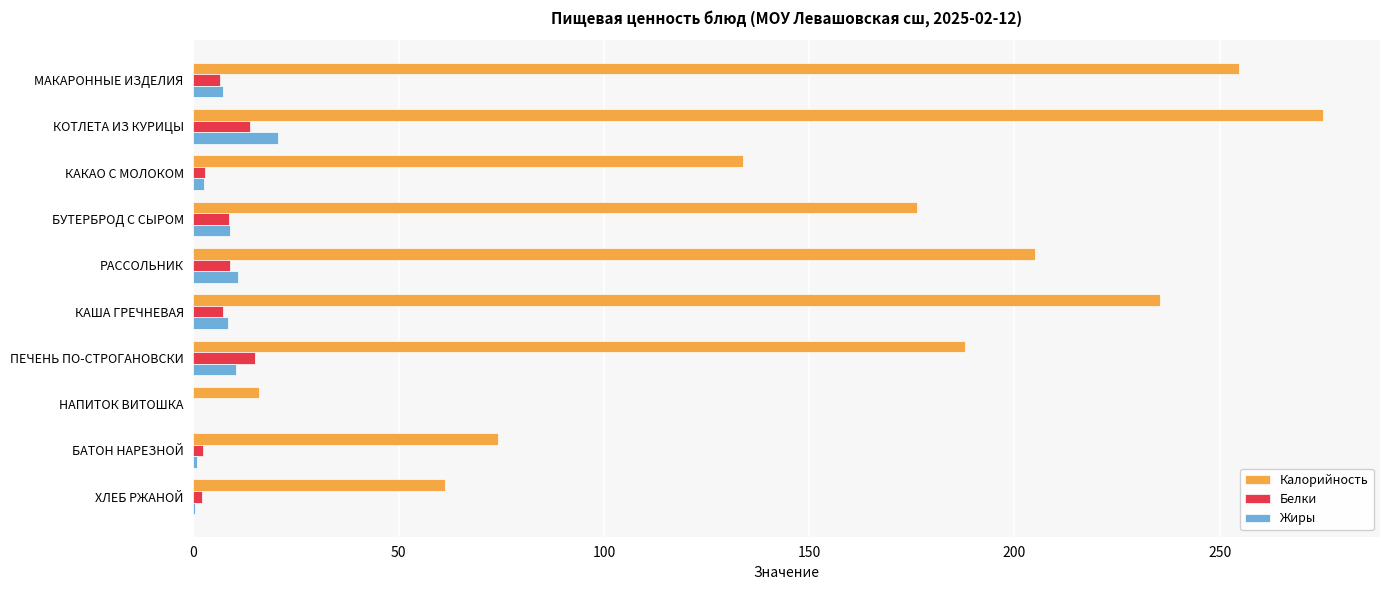

Which series has the largest total across all categories?

Калорийность